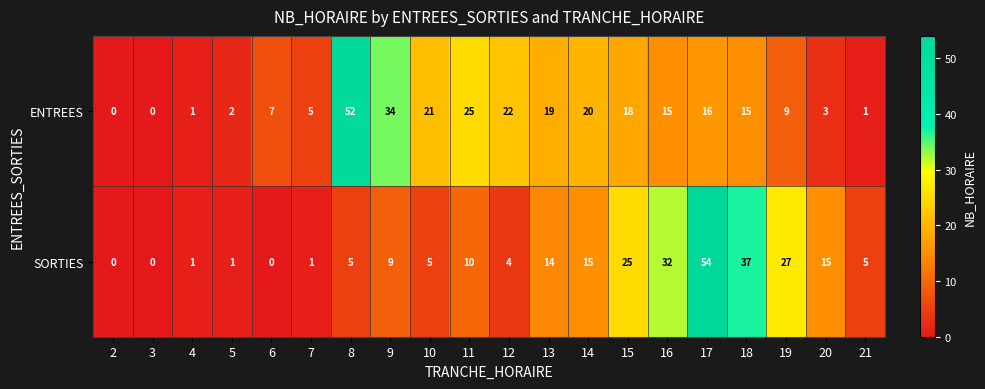

Is the value of ENTREES at 12 greater than the value of SORTIES at 5?

Yes